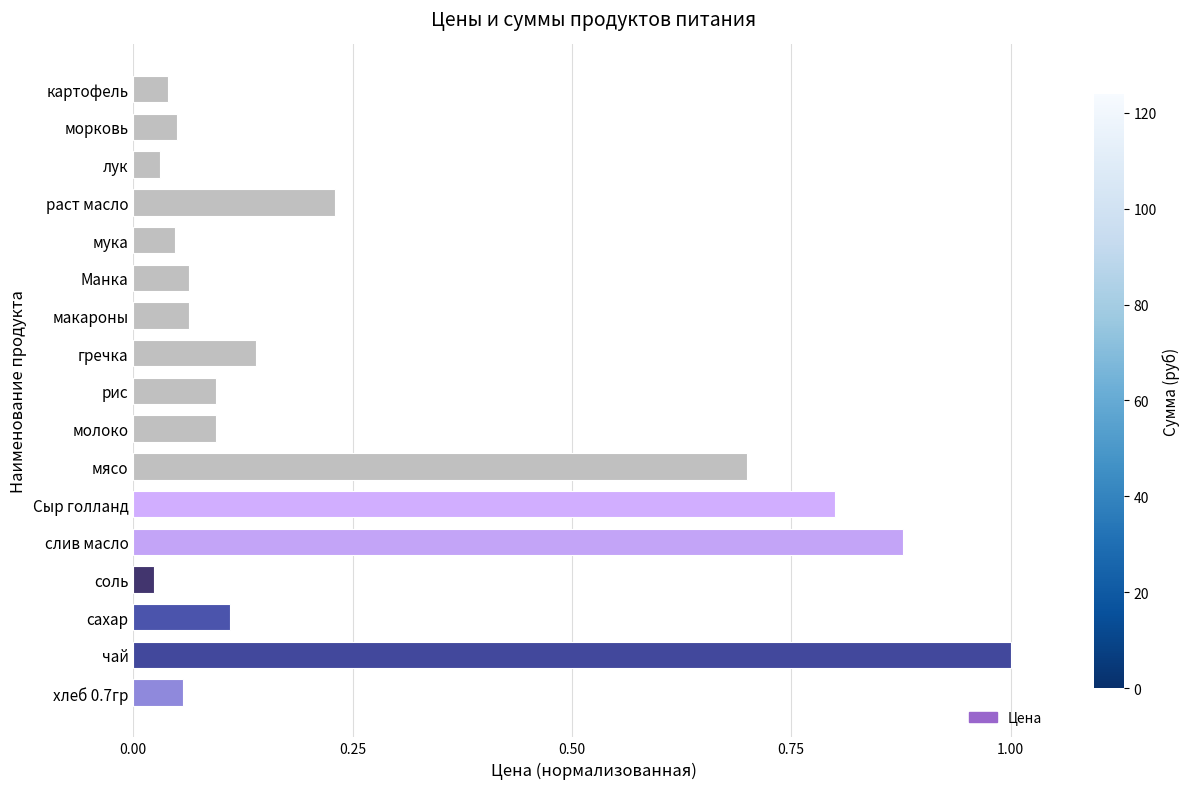

What is the sum of the values at рис and слив масло?

1.0